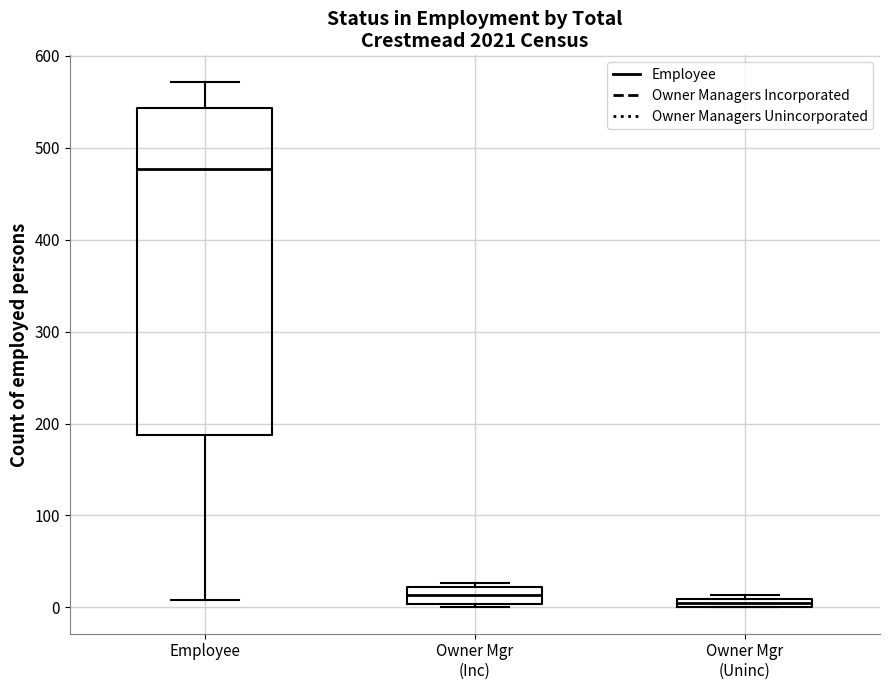

Comparing the boxes themselves (not the whiskers), which one is the tallest?

Employee